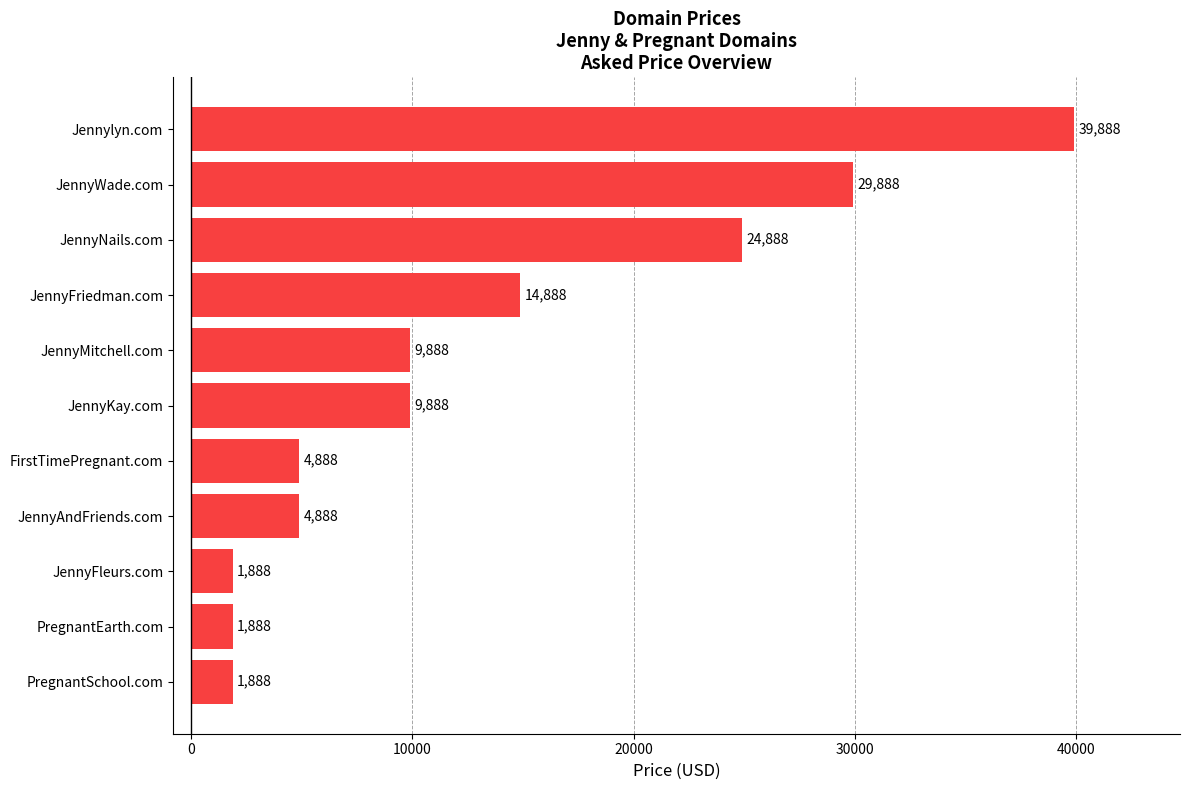

What is the smallest value displayed?

1888